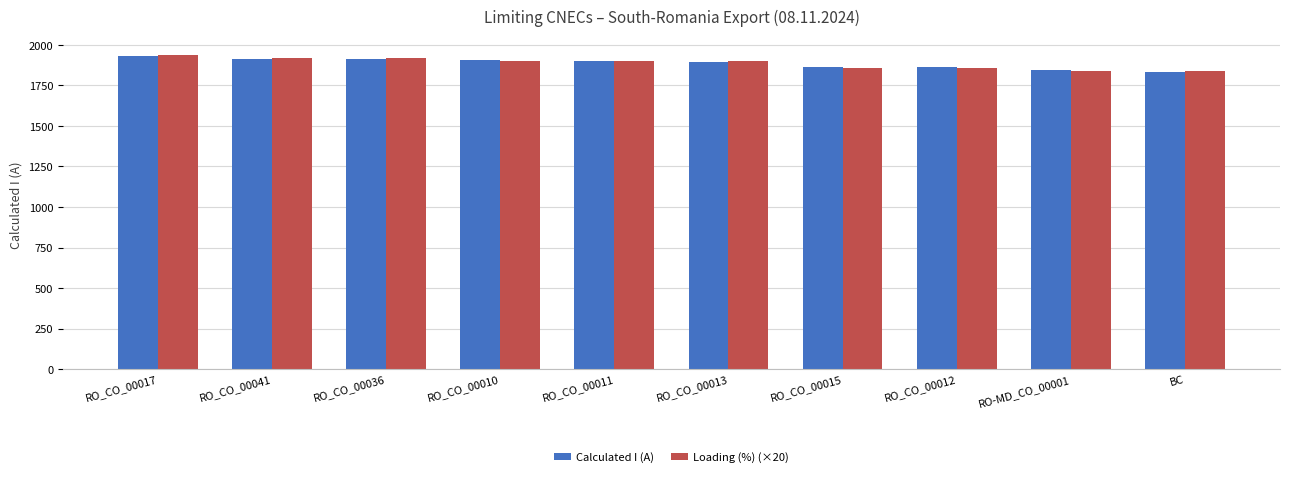

Count the Loading (%) (×20) values in the range 1860 to 1920.

7